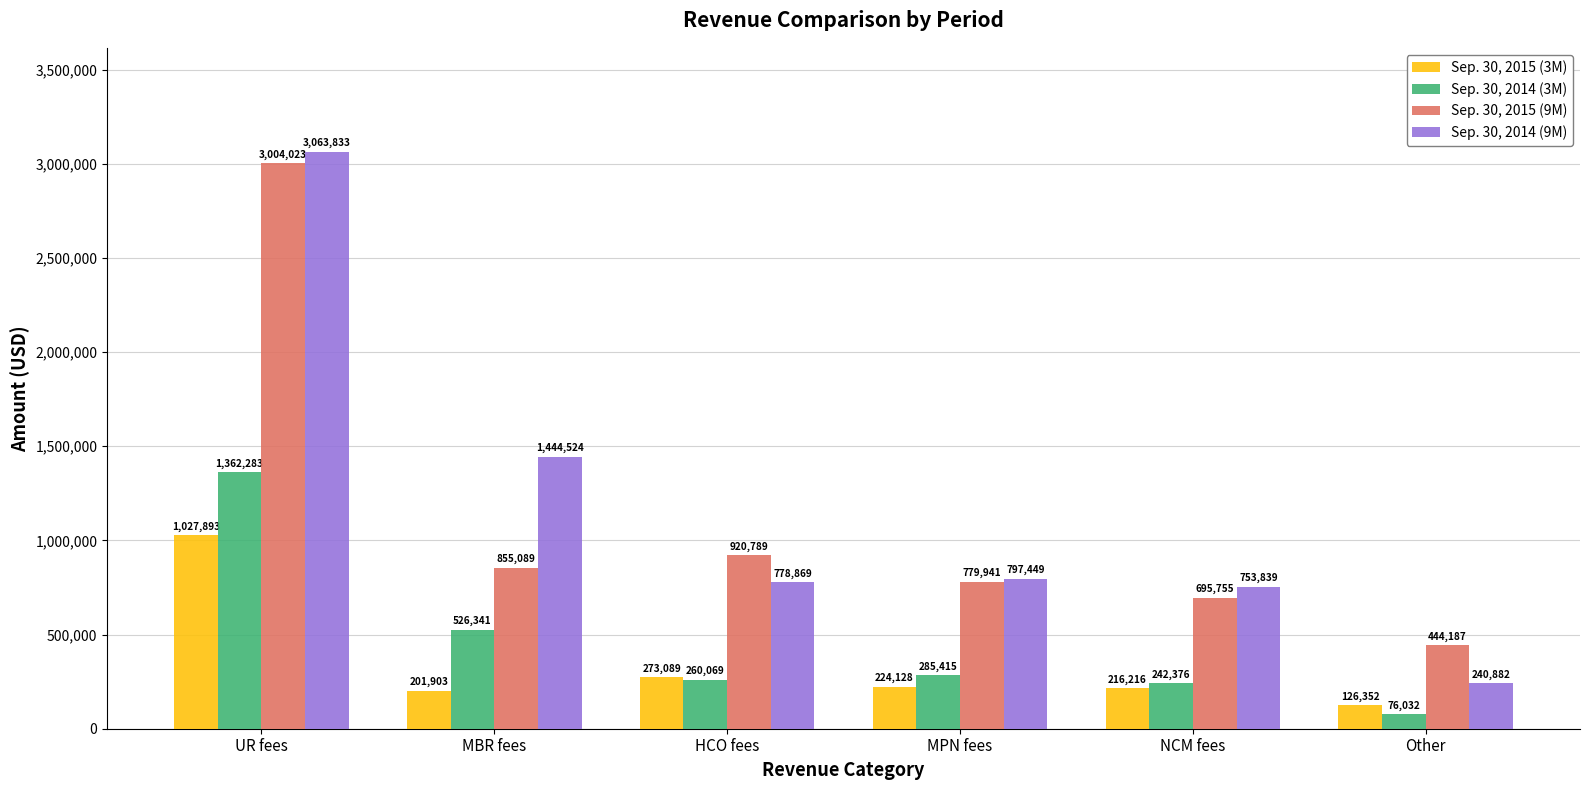

Reading right to left, transcribe all the data shown in this chart.

Sep. 30, 2015 (3M): 126352	216216	224128	273089	201903	1027893
Sep. 30, 2014 (3M): 76032	242376	285415	260069	526341	1362283
Sep. 30, 2015 (9M): 444187	695755	779941	920789	855089	3004023
Sep. 30, 2014 (9M): 240882	753839	797449	778869	1444524	3063833